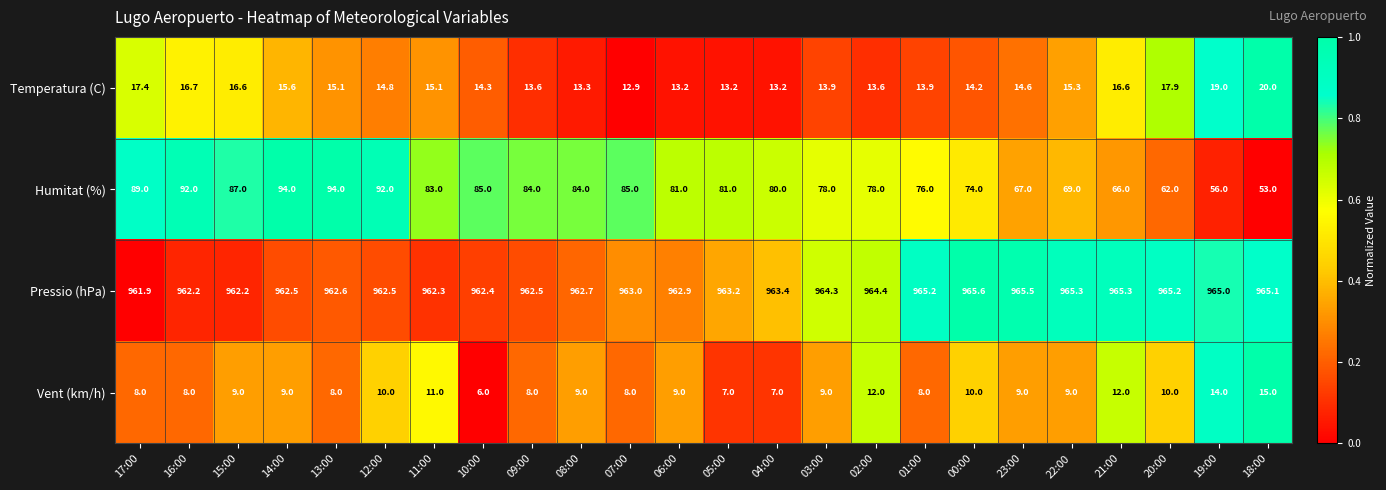

What value does the Vent (km/h) series have at 19:00?

14.0